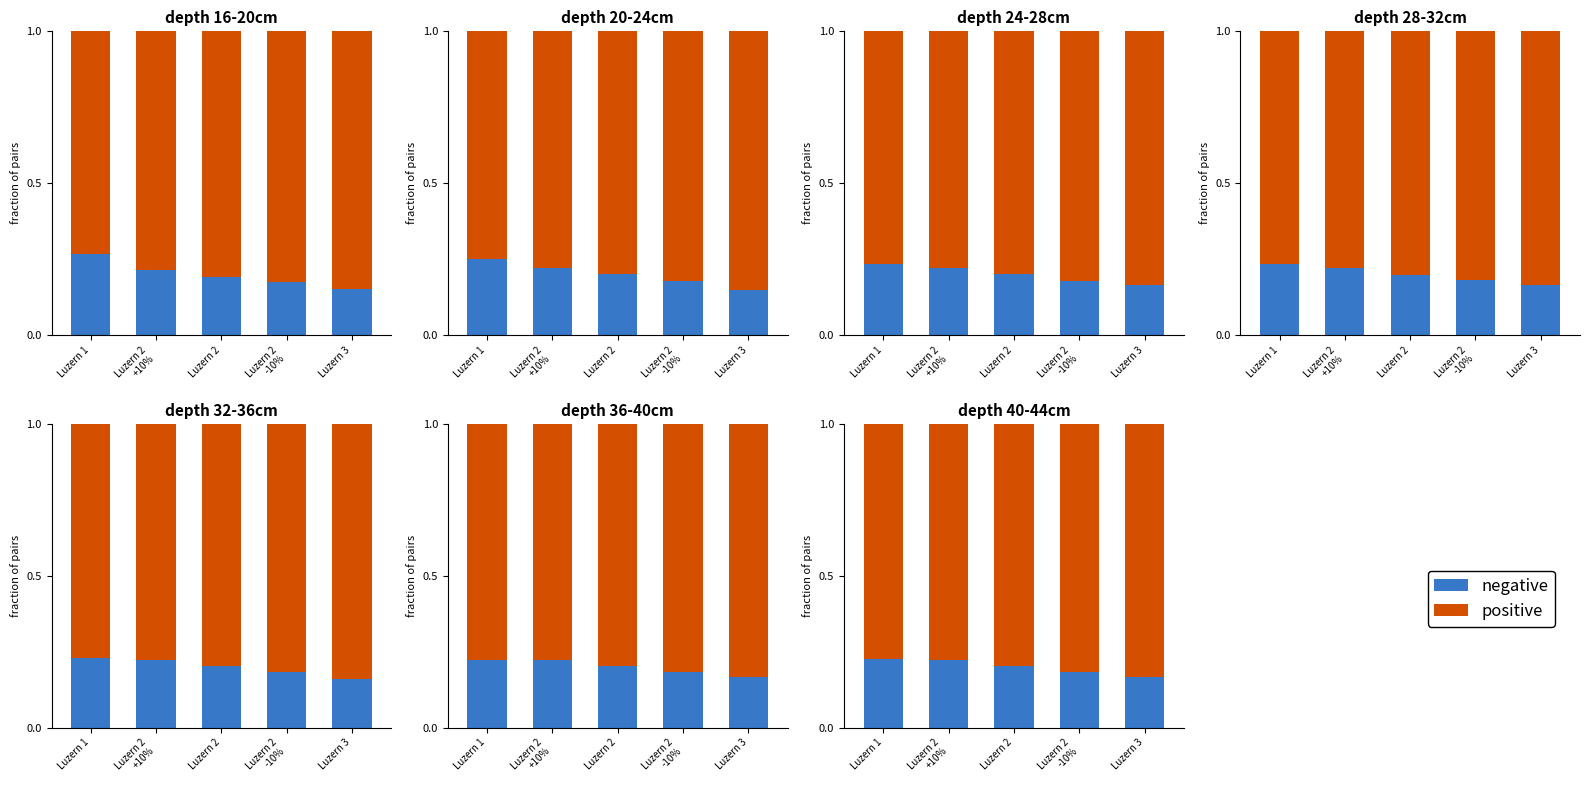

True or false: positive has a value of 0.8 at Luzern 2.

True